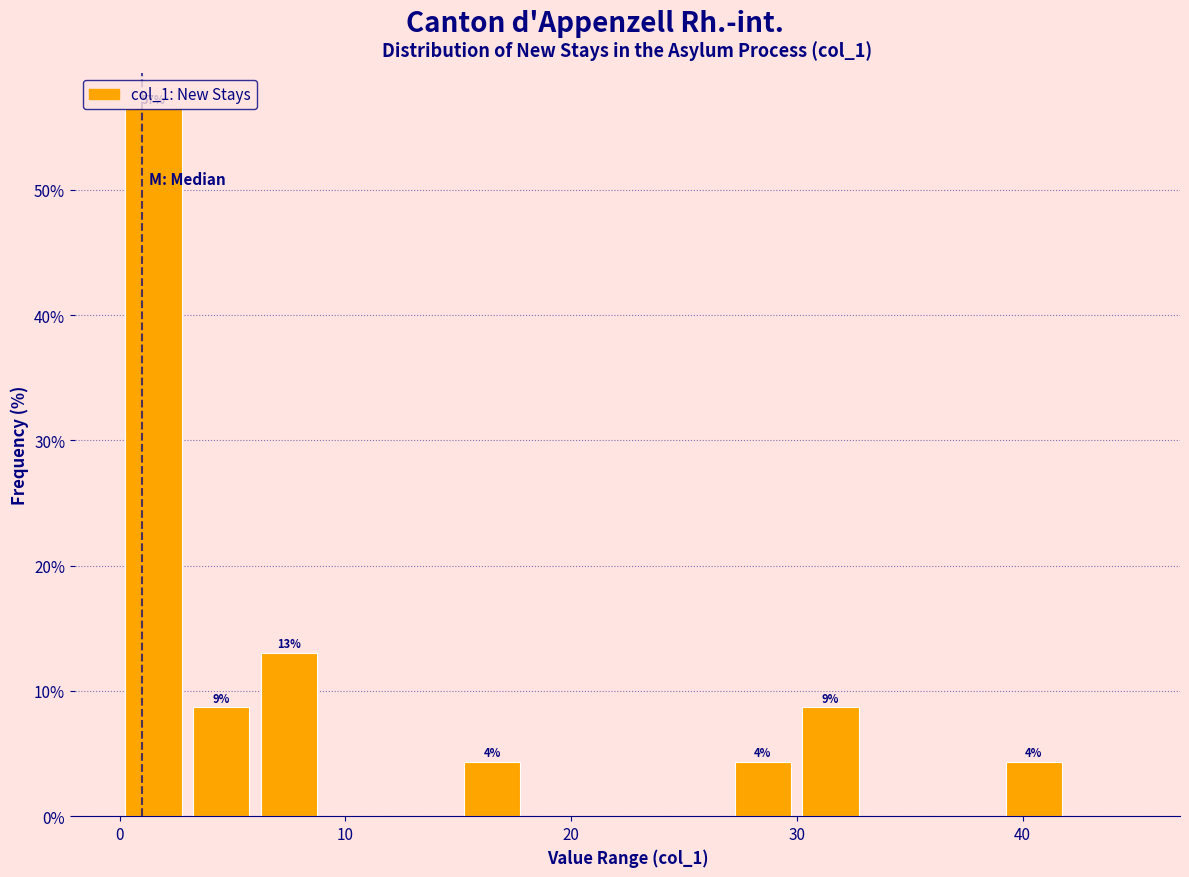

Read against the x-axis, roughly where is the centre of the tallest bar?

2